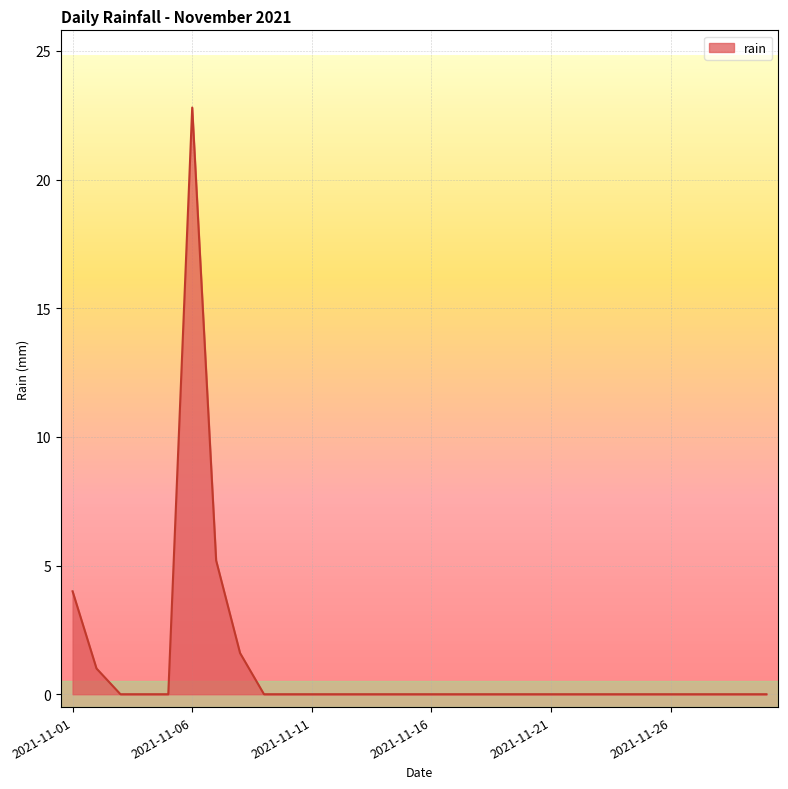

What is the average value?

1.2